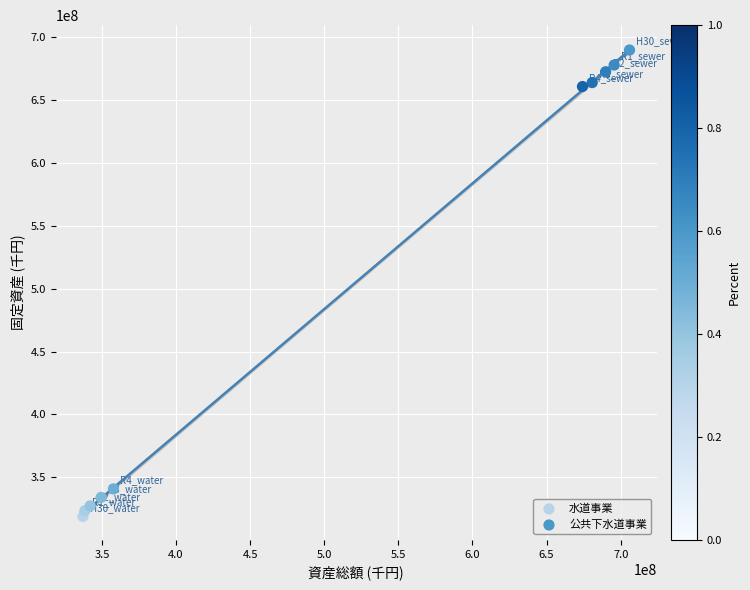

Which series contains the highest Y value?

公共下水道事業